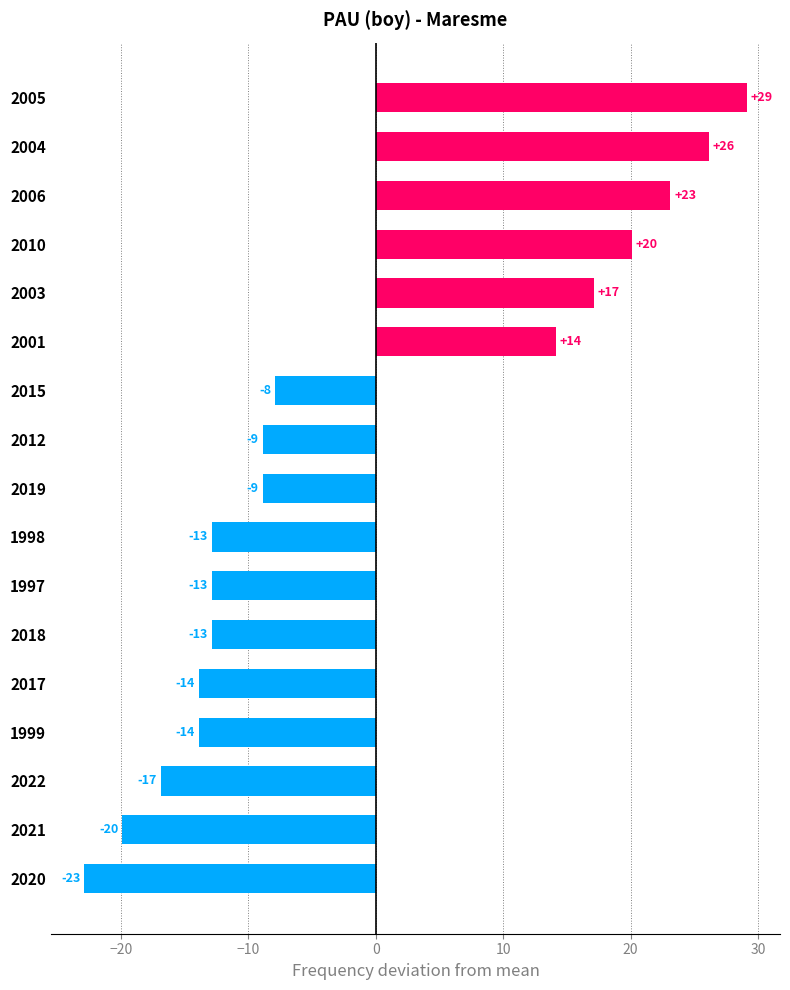

How many bars are there in total?

17